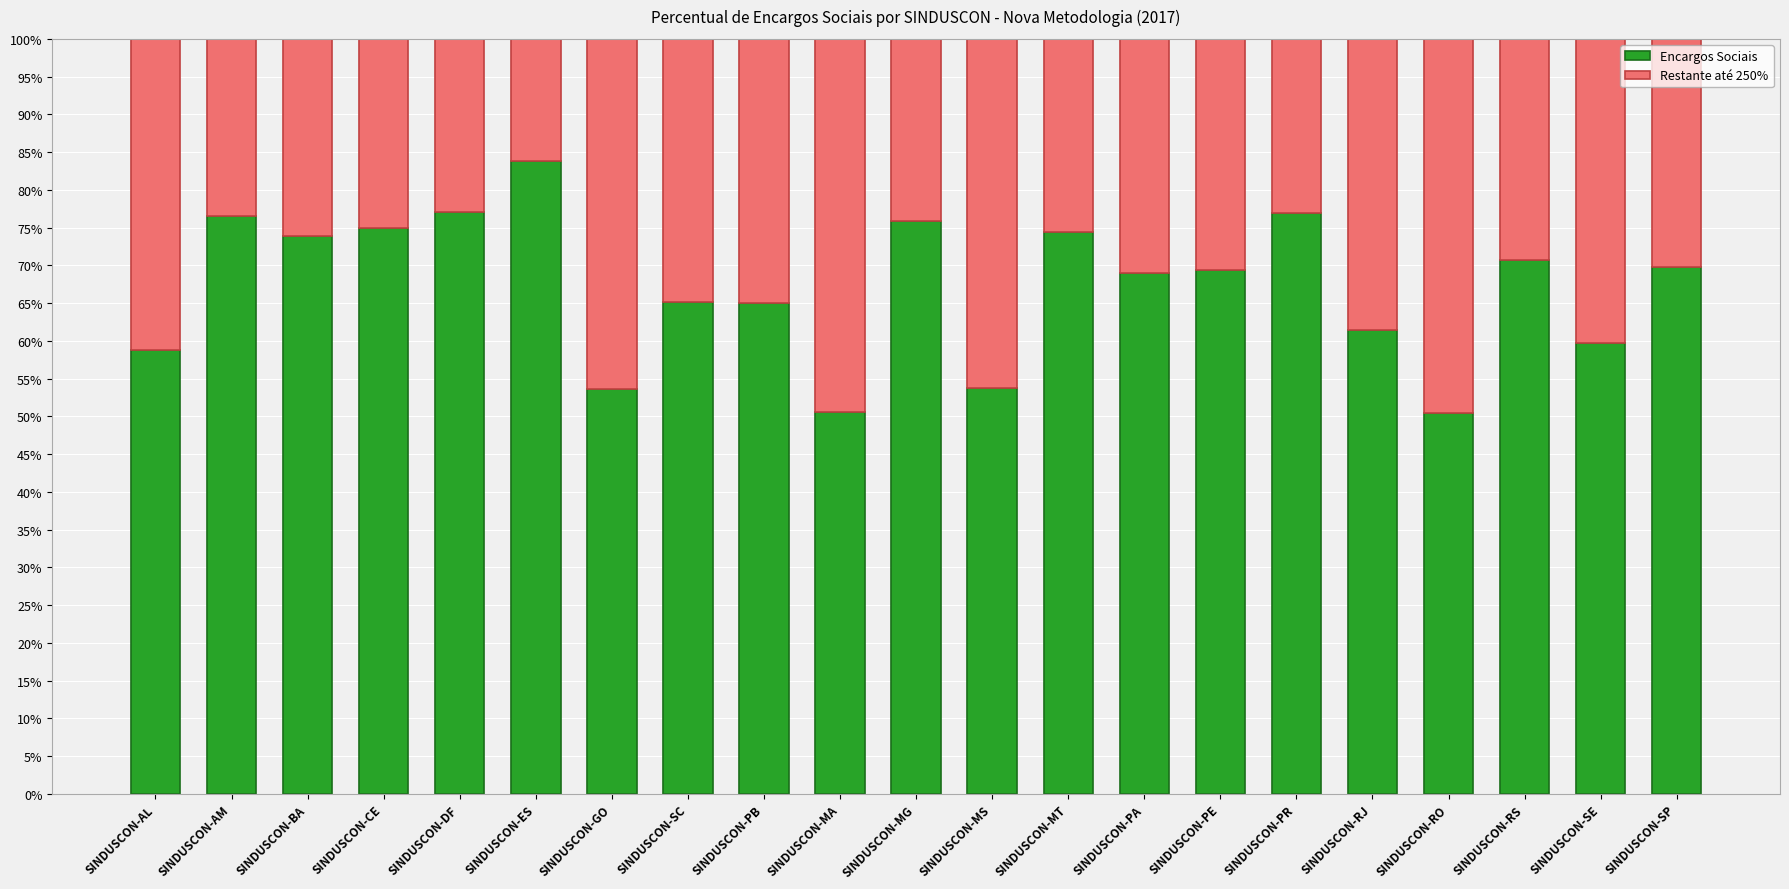

What is the difference between the Encargos Sociais values at SINDUSCON-BA and SINDUSCON-PB?

8.9